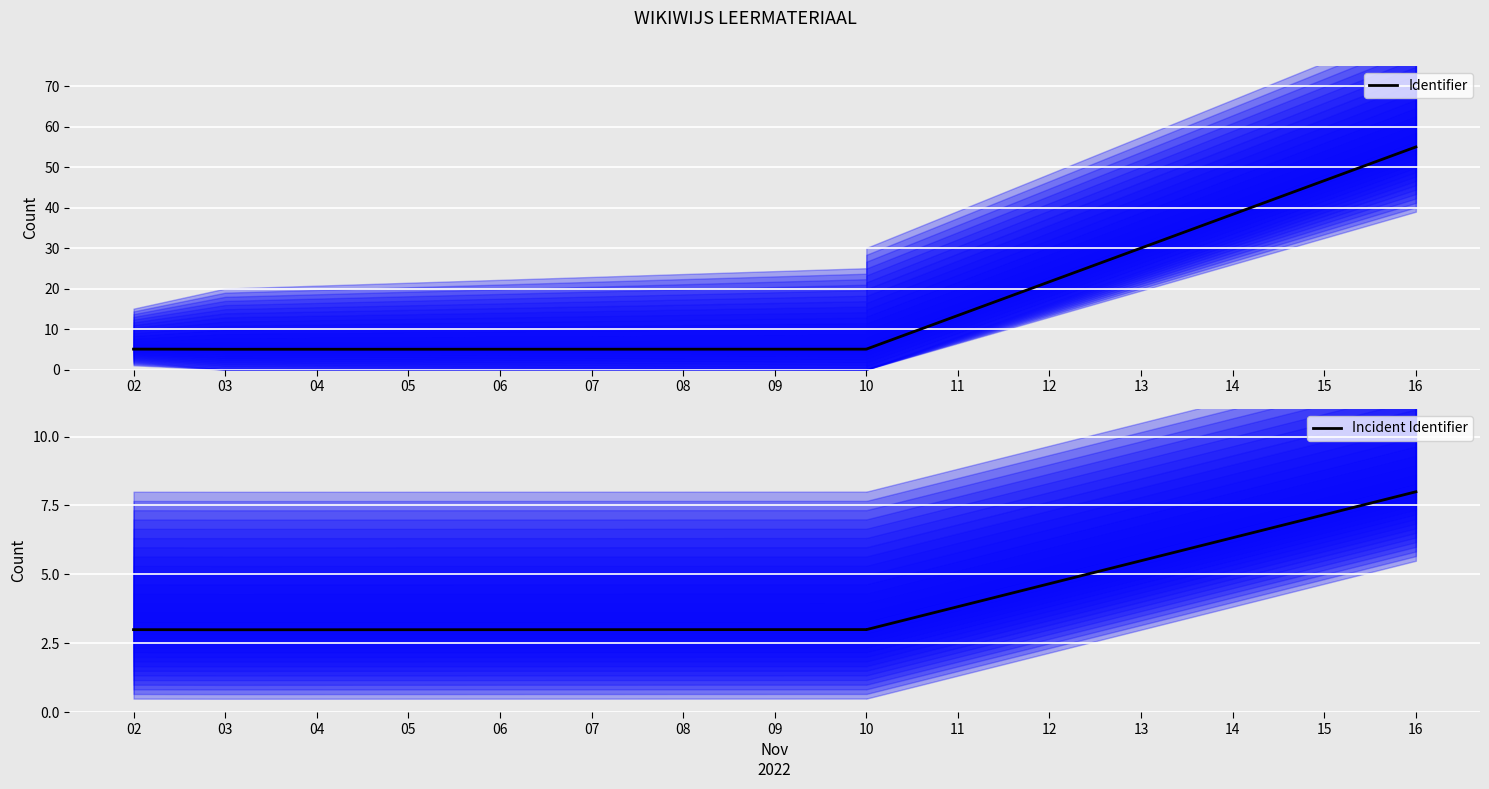

At which category does Incident Identifier reach its first local valley?

03